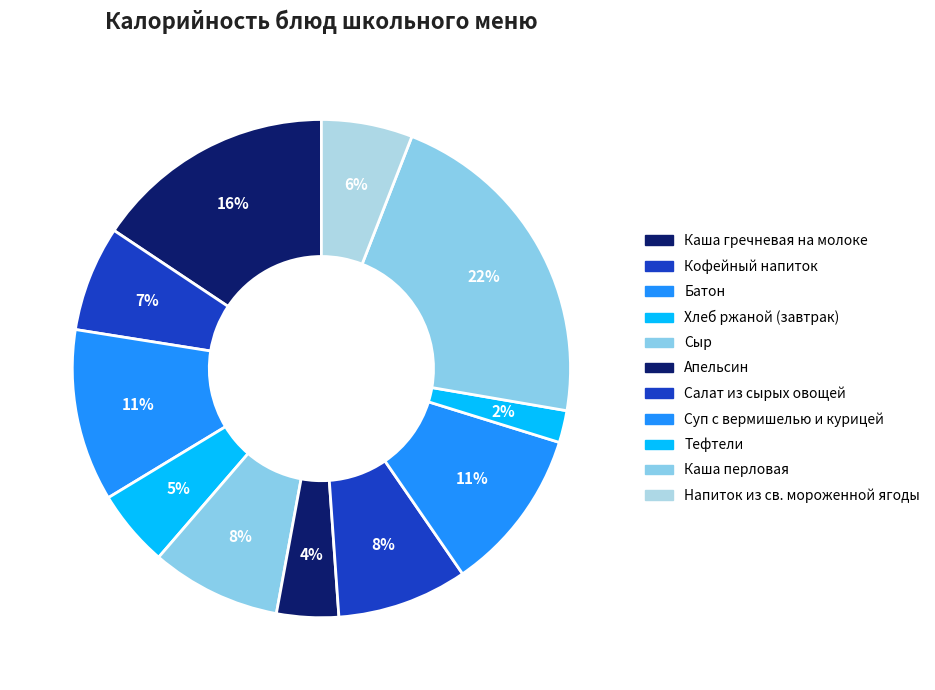

To the nearest percent, what percentage of the pie is Каша гречневая на молоке?

16%